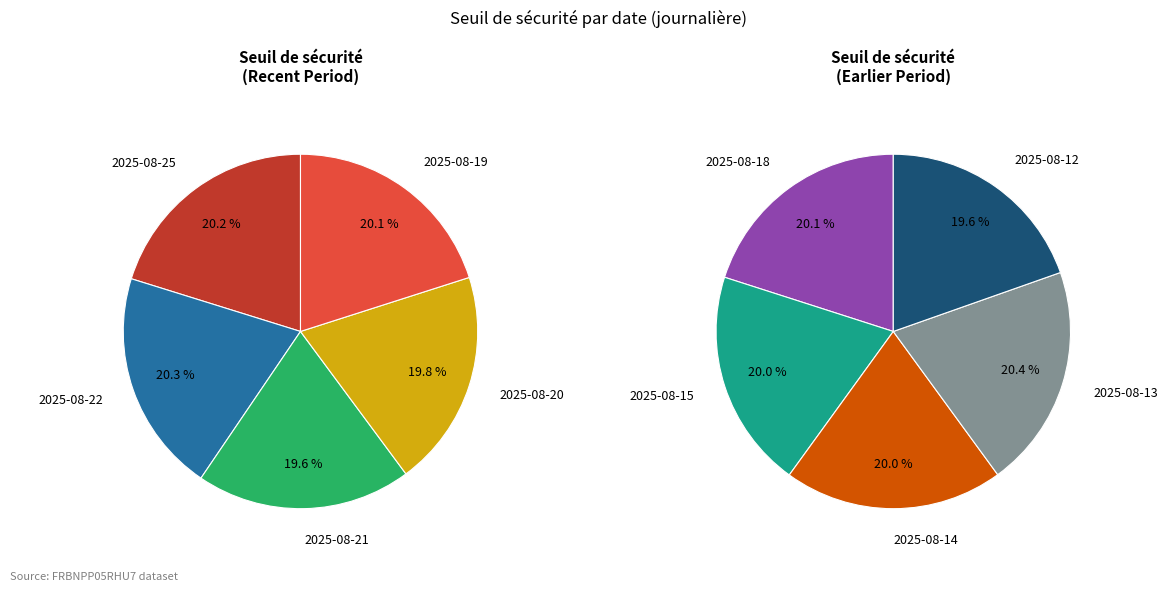

How many slices are in this pie chart?

10